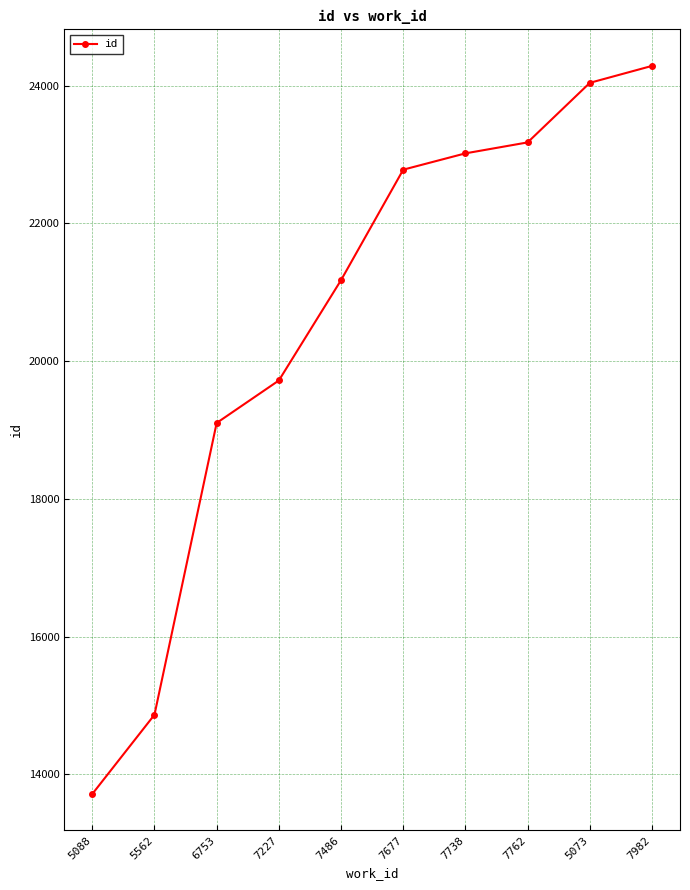

What is the difference between the second highest and second lowest values?

9176